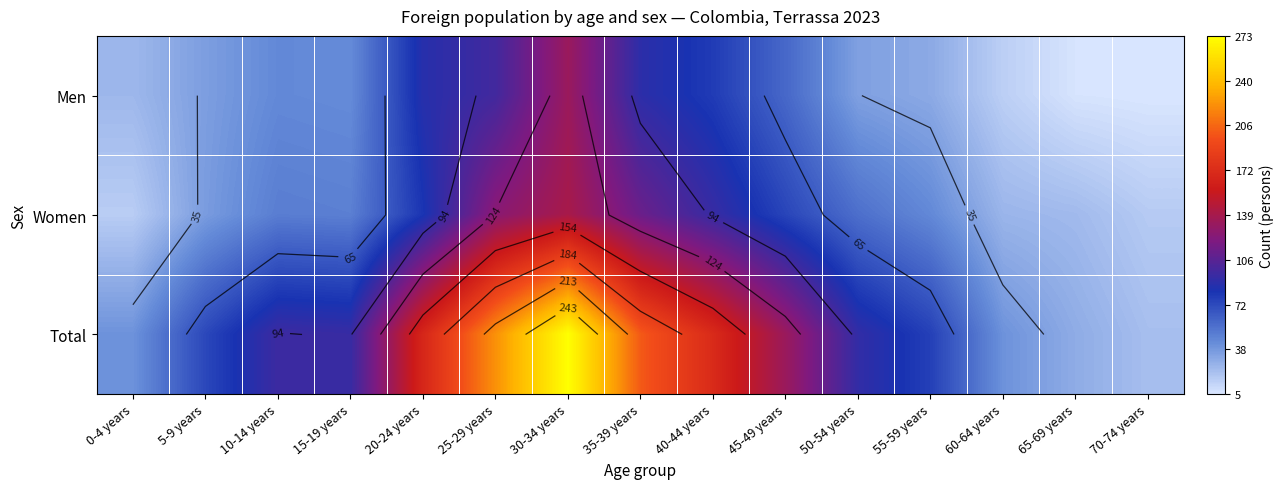

The value of Women at 15-19 years is 49. True or false?

True